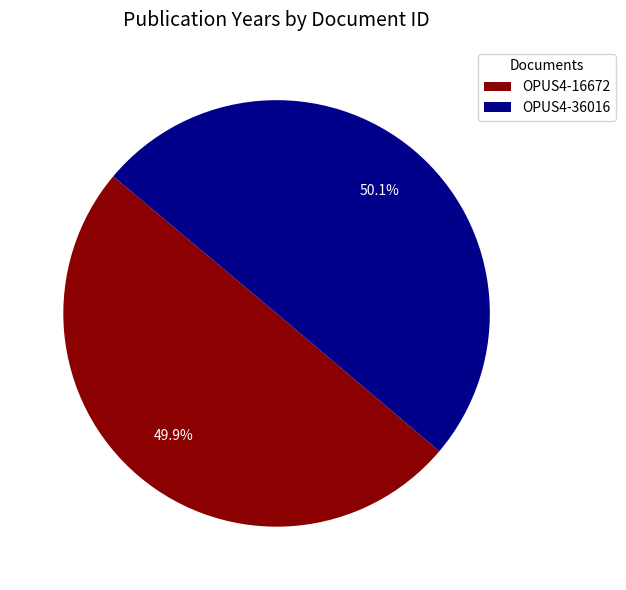

How much of the chart is everything except OPUS4-16672?

50.1%